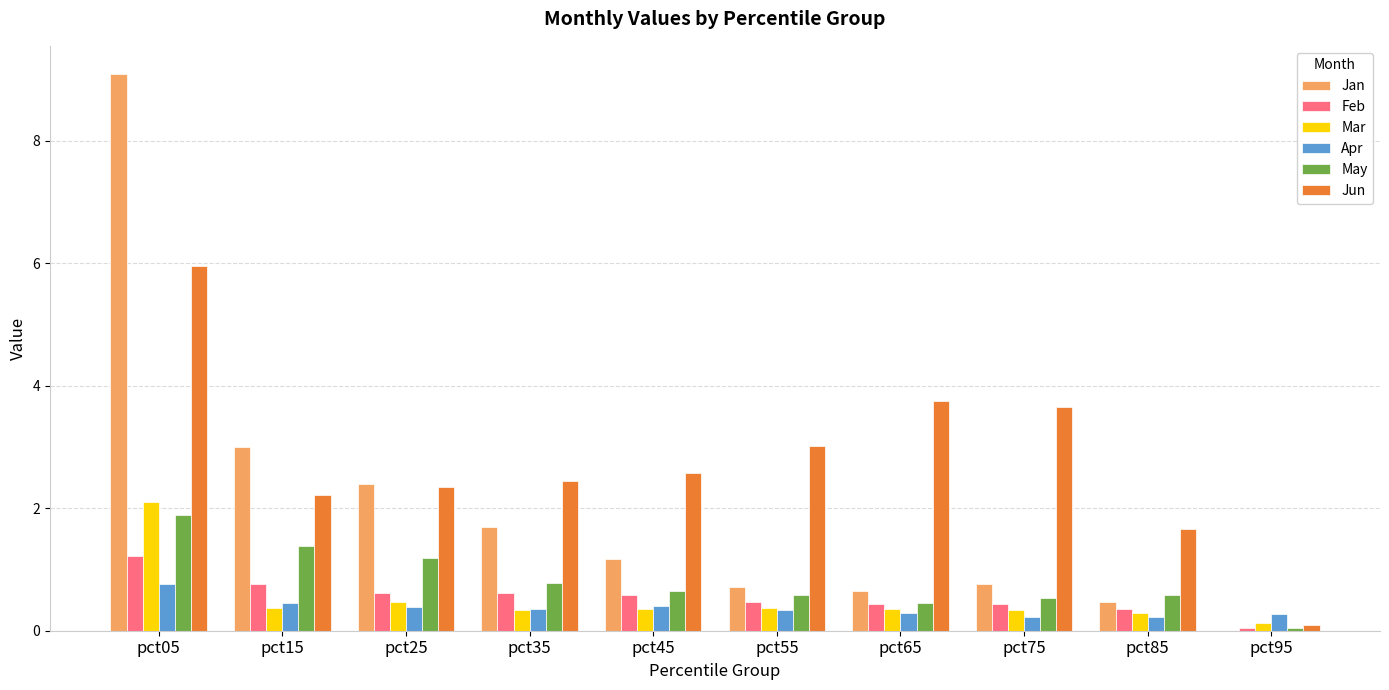

Which category has the highest value in the May series?

pct05